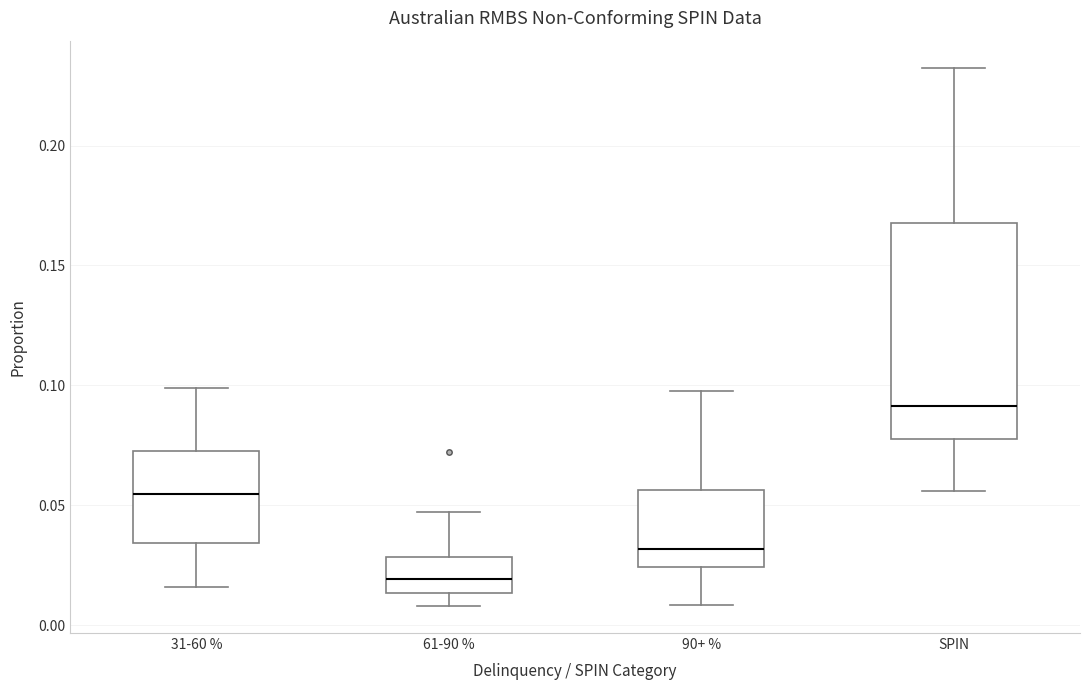

Reading left to right, transcribe this box plot: for each box, give where its median line is, the range the box spans, and where its two whiskers end, as read against the y-axis. The values are not printed on the chart, so give them approximately, as read against the axis.

31-60 %: median 0.055, box 0.035 to 0.075, whiskers 0.015 to 0.100
61-90 %: median 0.020, box 0.015 to 0.030, whiskers 0.010 to 0.045
90+ %: median 0.030, box 0.025 to 0.055, whiskers 0.010 to 0.100
SPIN: median 0.090, box 0.080 to 0.170, whiskers 0.055 to 0.235